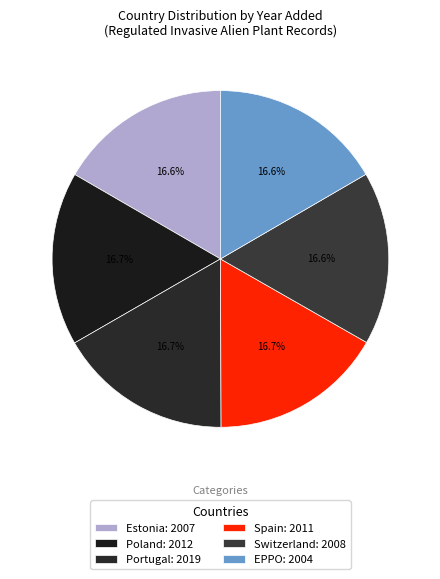

How many segments does this pie chart have?

6